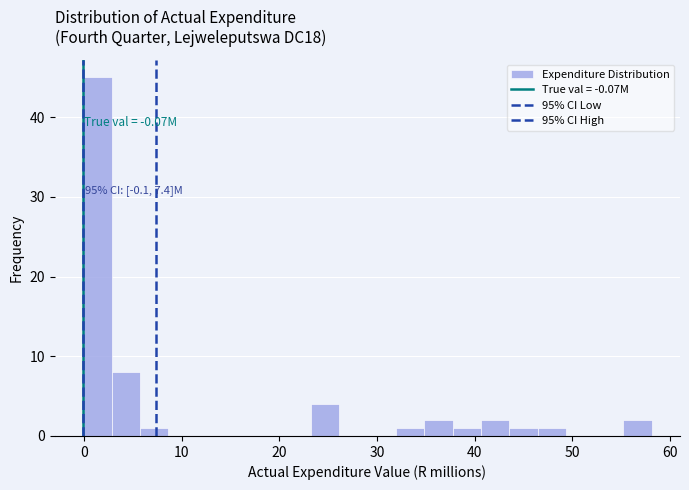

Read against the x-axis, roughly where is the centre of the tallest bar?

1